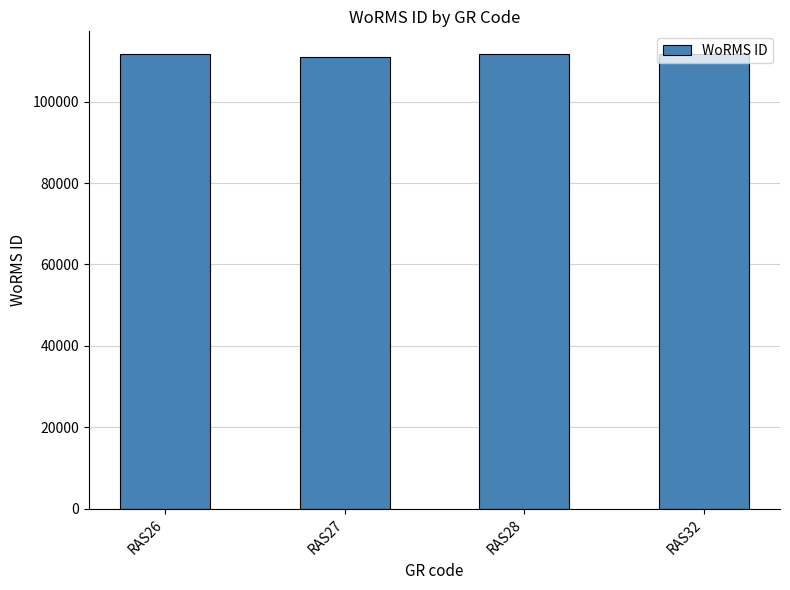

Approximately how many times larger is the value at RAS32 compared to RAS27?

1.0